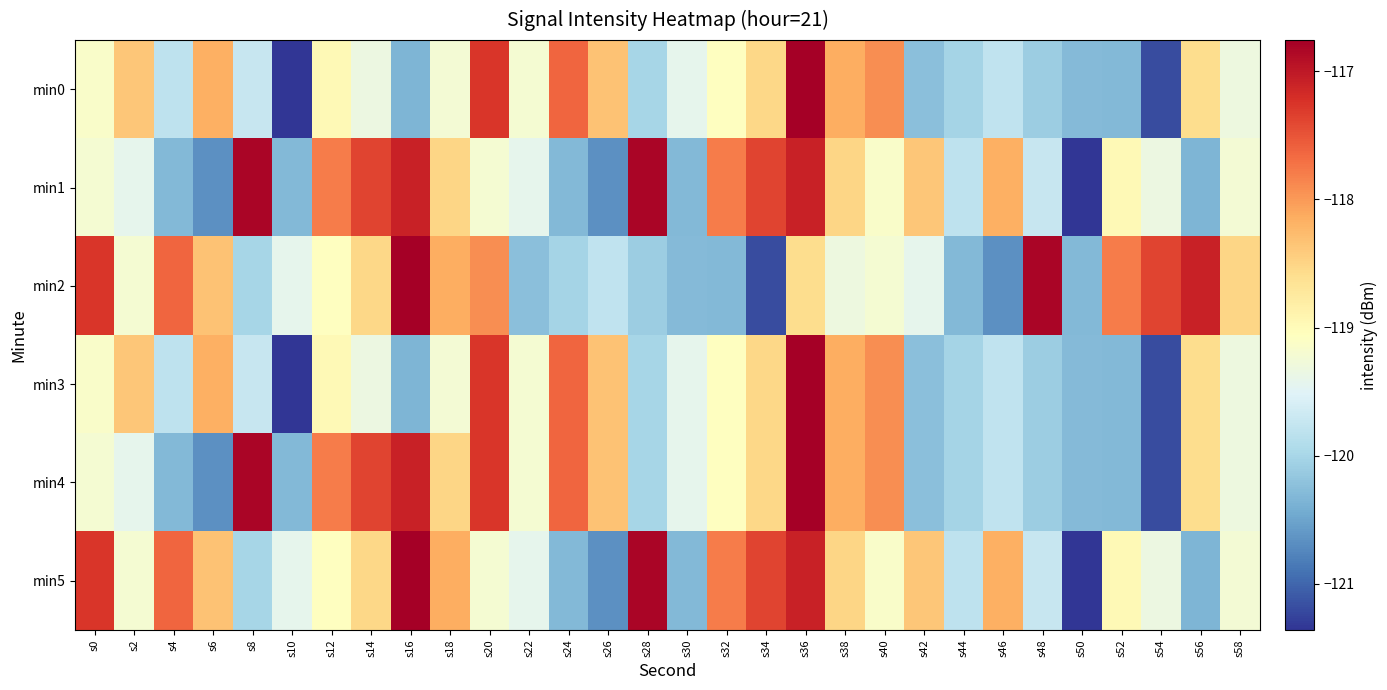

Which series has the widest spread of values?

min0